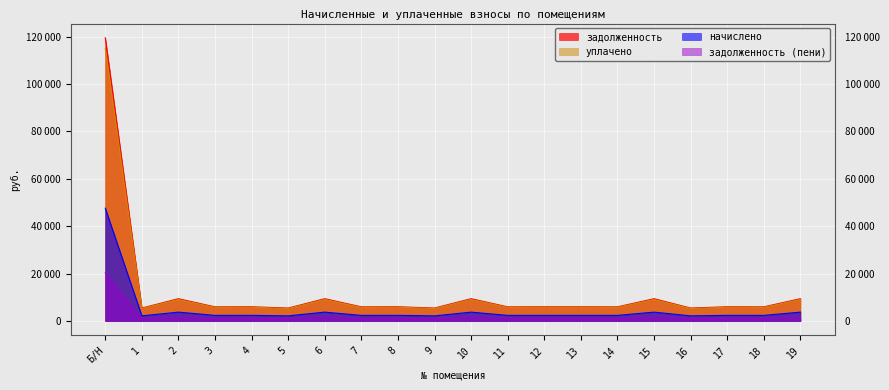

Is it true that задолженность (пени) equals 931.4 at 5?

True